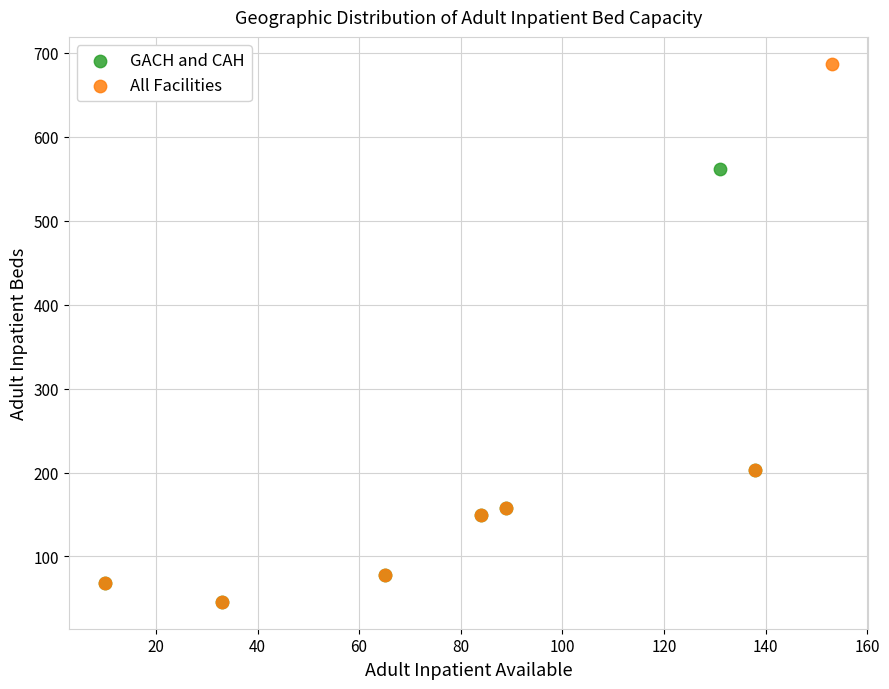

Which series has the widest spread of Y values?

All Facilities